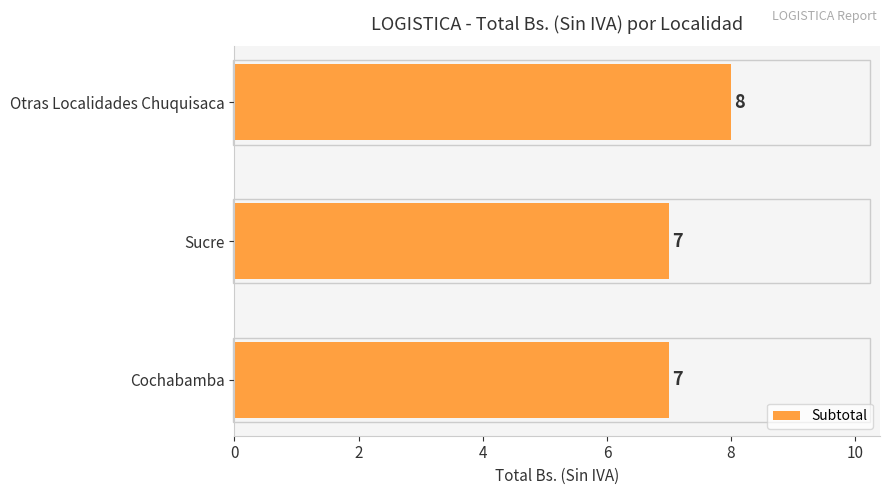

What is the maximum value shown in the chart?

8